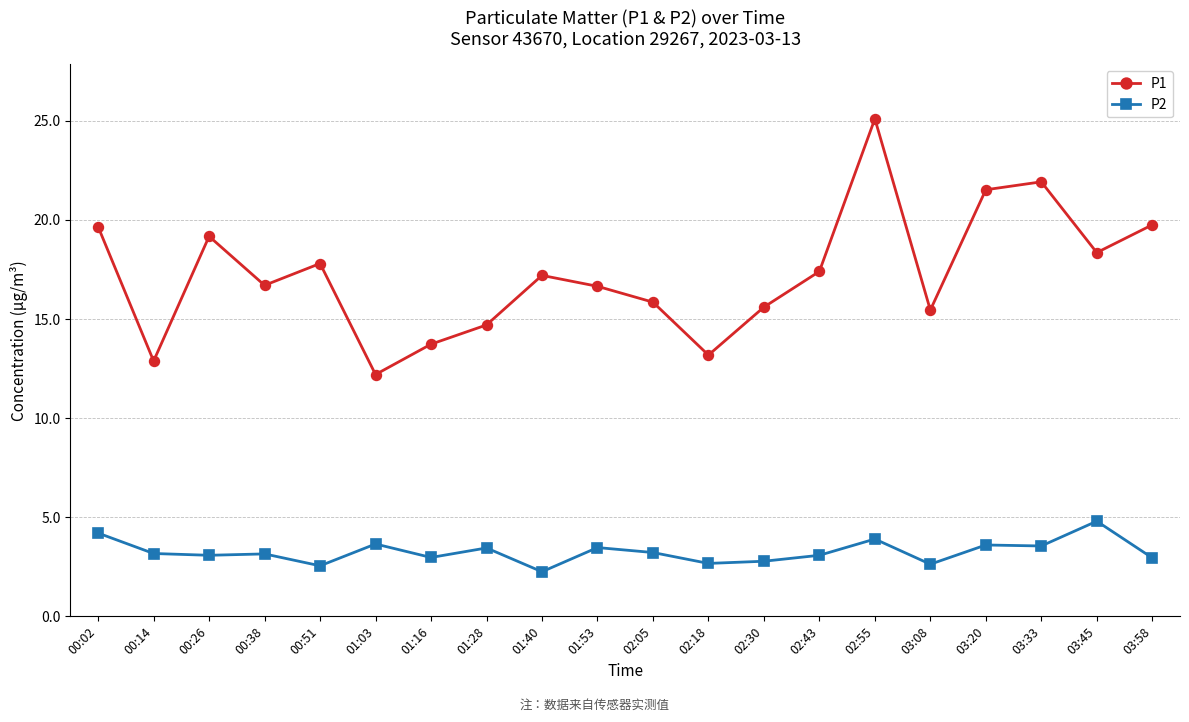

True or false: P1 and P2 cross at least once.

False